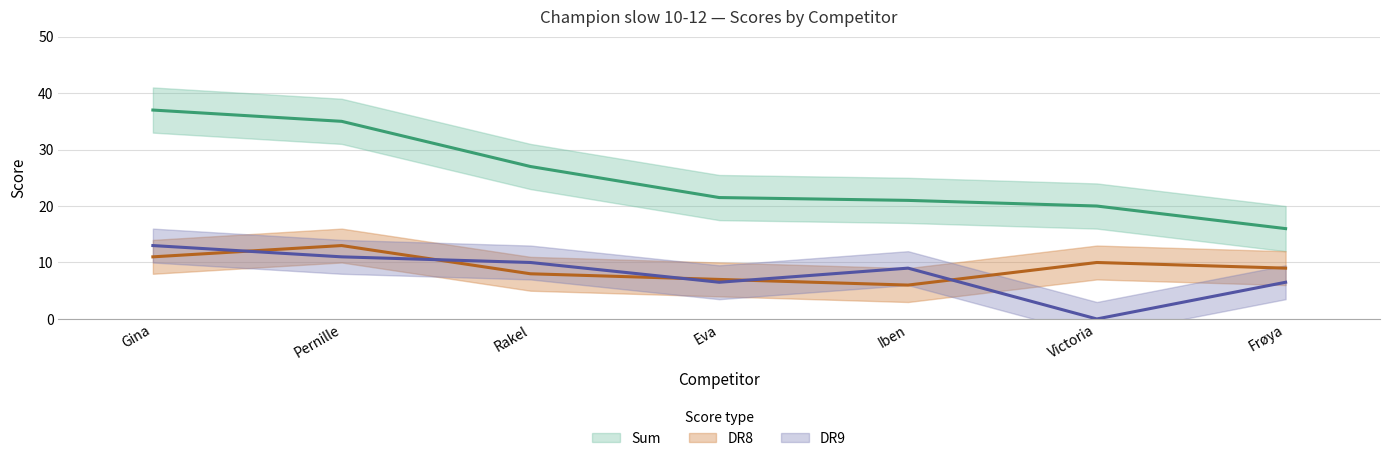

Between Eva and Victoria, which series saw the biggest shift?

DR9